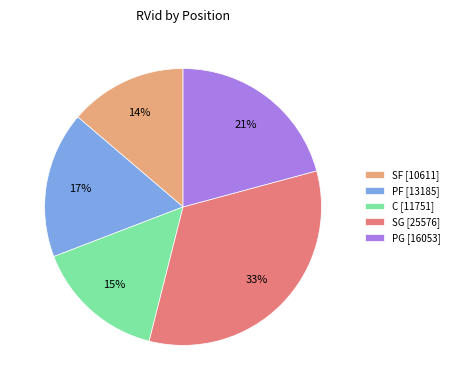

Between SG [25576] and PF [13185], which is larger?

SG [25576]